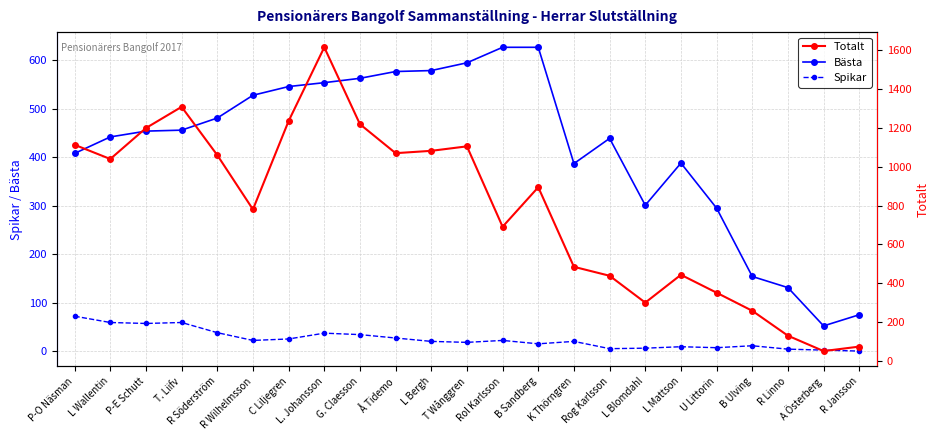

True or false: Bästa has more than 0 interior local peaks.

True